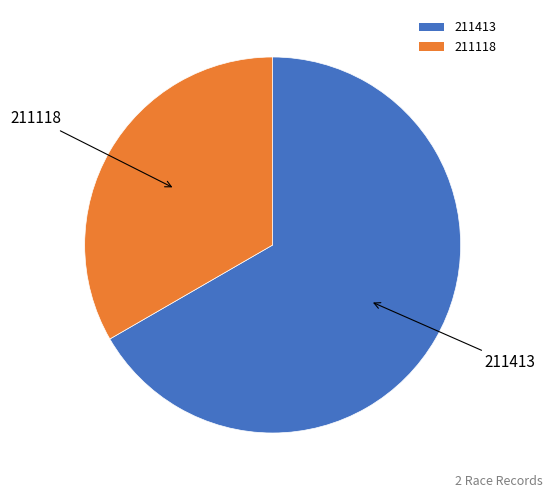

Rank the categories by value from highest to lowest.

211413, 211118